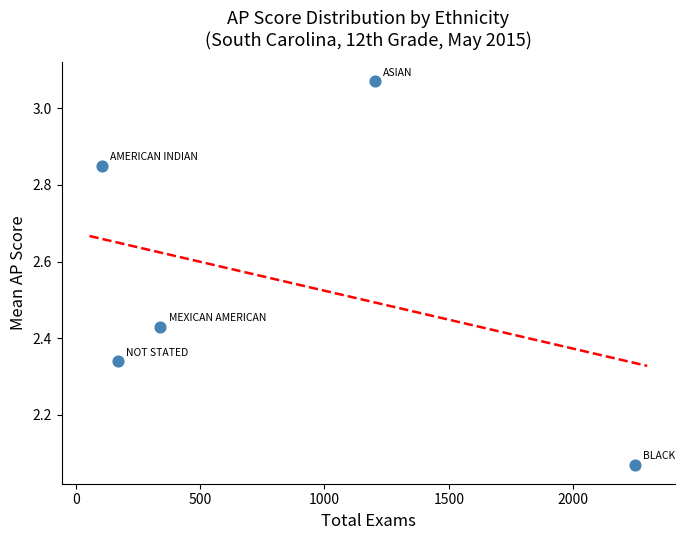

What is the average X value?

813.0